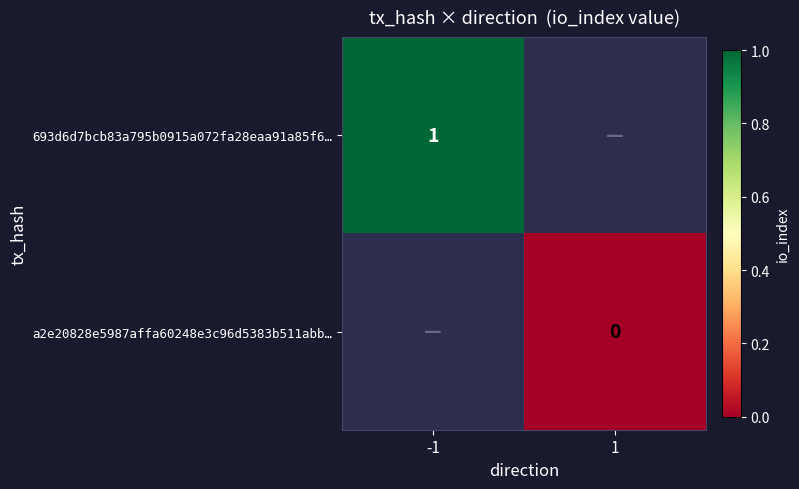

How many distinct data groups are displayed?

2